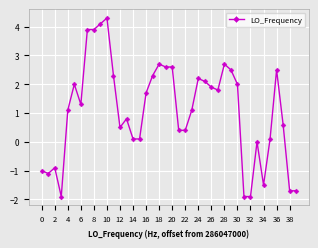

True or false: the data has more than 1 interior local peaks.

True